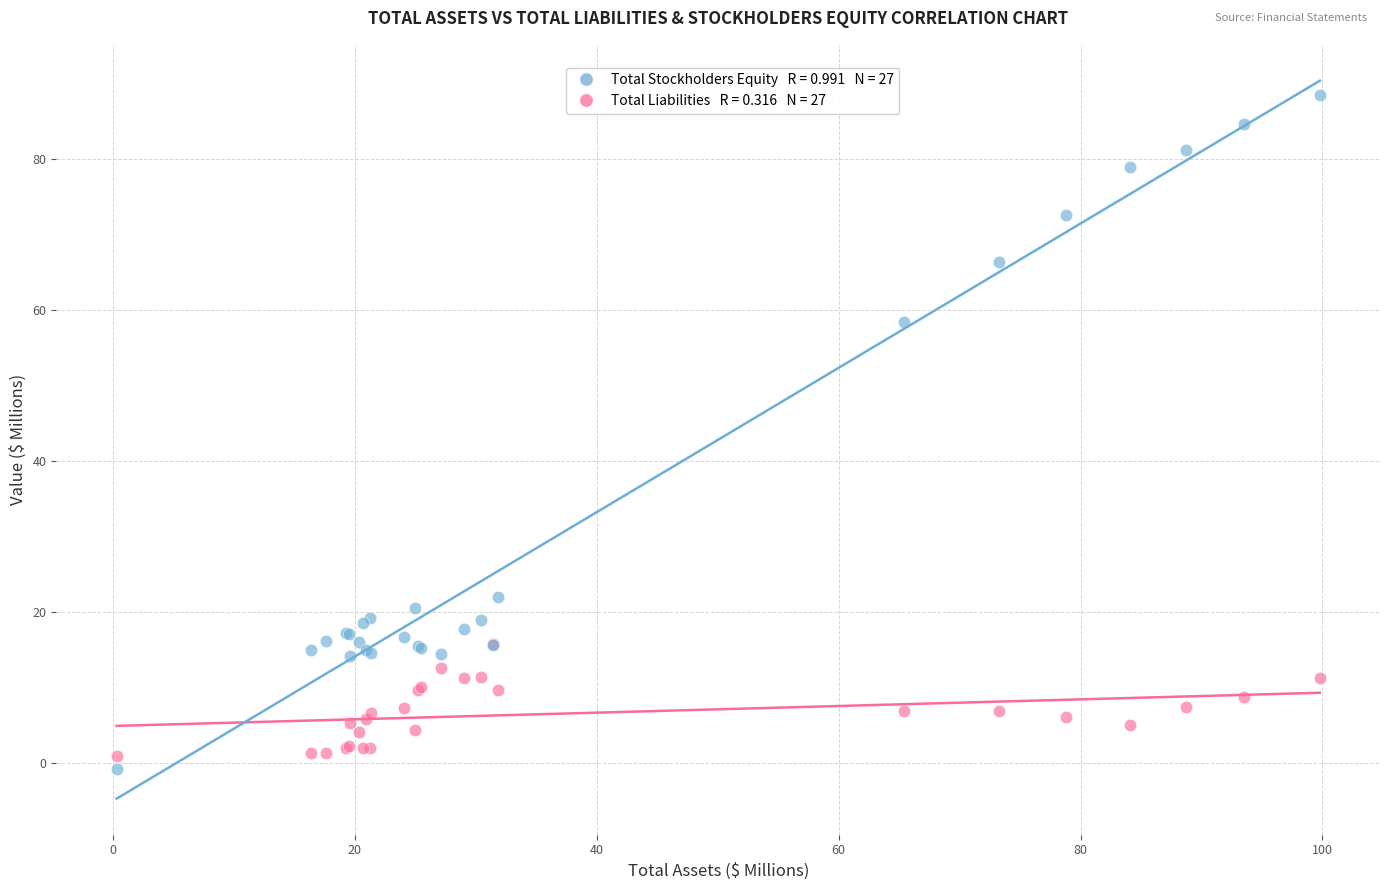

Across all series, what Y value is closest to 43?

58.4